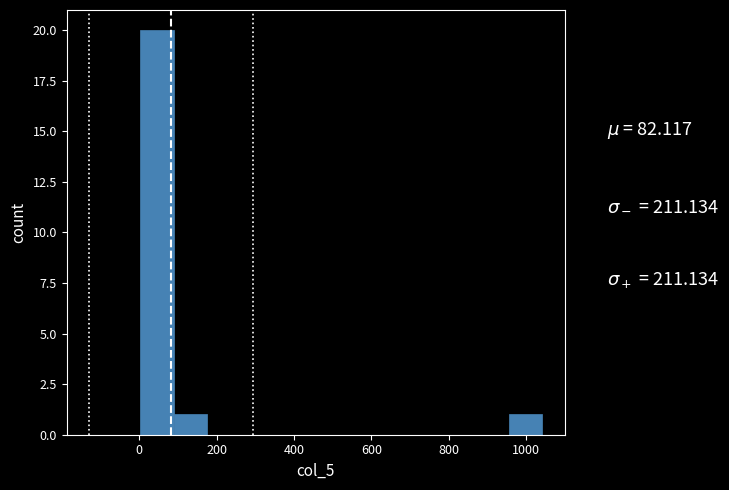

Reading left to right, transcribe this chart: for each bar, give the range it covers on the x-axis and its height. Neither the bar edges nor the heights are printed on the chart, so give them approximately, as read against the axes.

0 to 80: 20
80 to 180: 1
180 to 260: 0
260 to 340: 0
340 to 440: 0
440 to 520: 0
520 to 600: 0
600 to 700: 0
700 to 780: 0
780 to 860: 0
860 to 960: 0
960 to 1040: 1